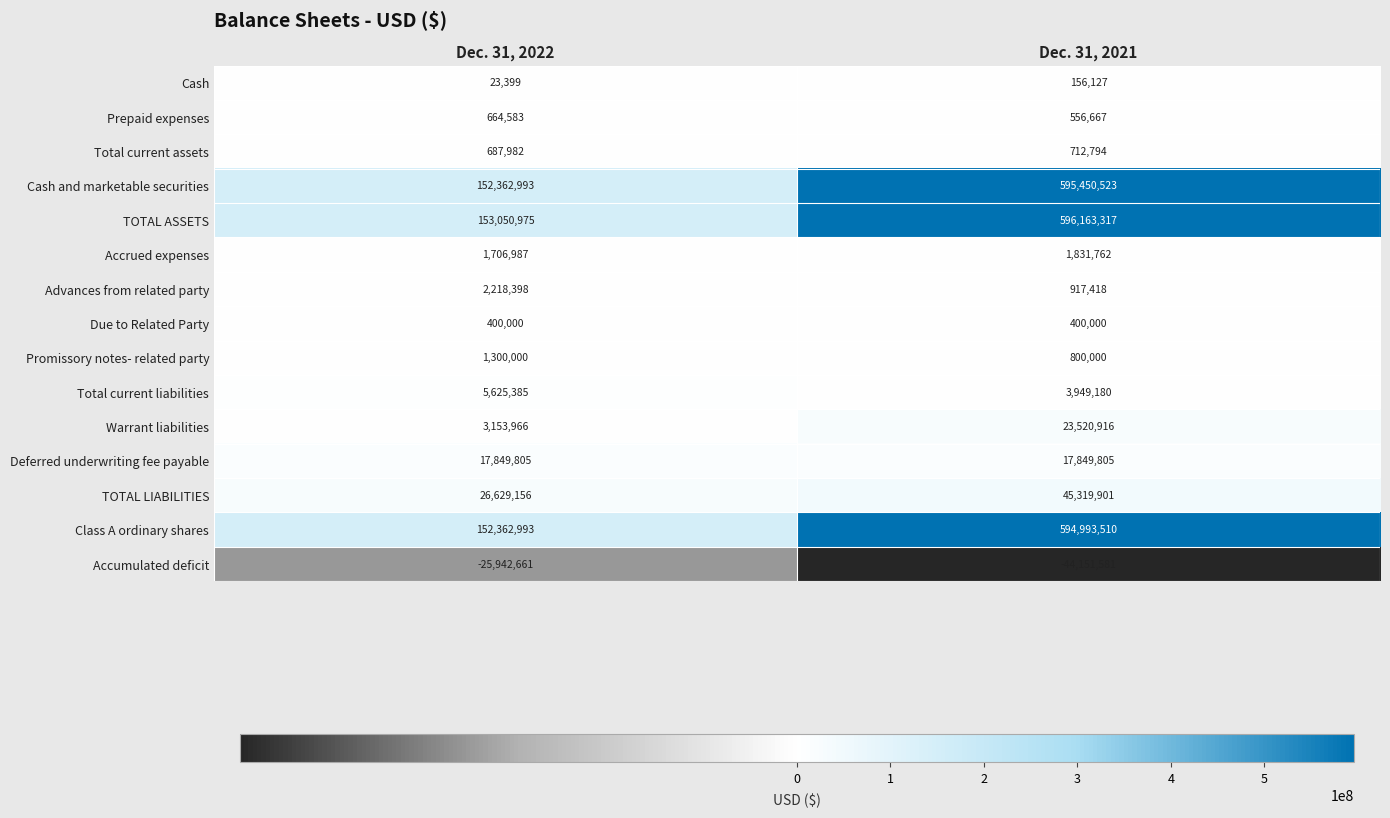

Is it true that Class A ordinary shares equals 82753630 at Dec. 31, 2022?

False